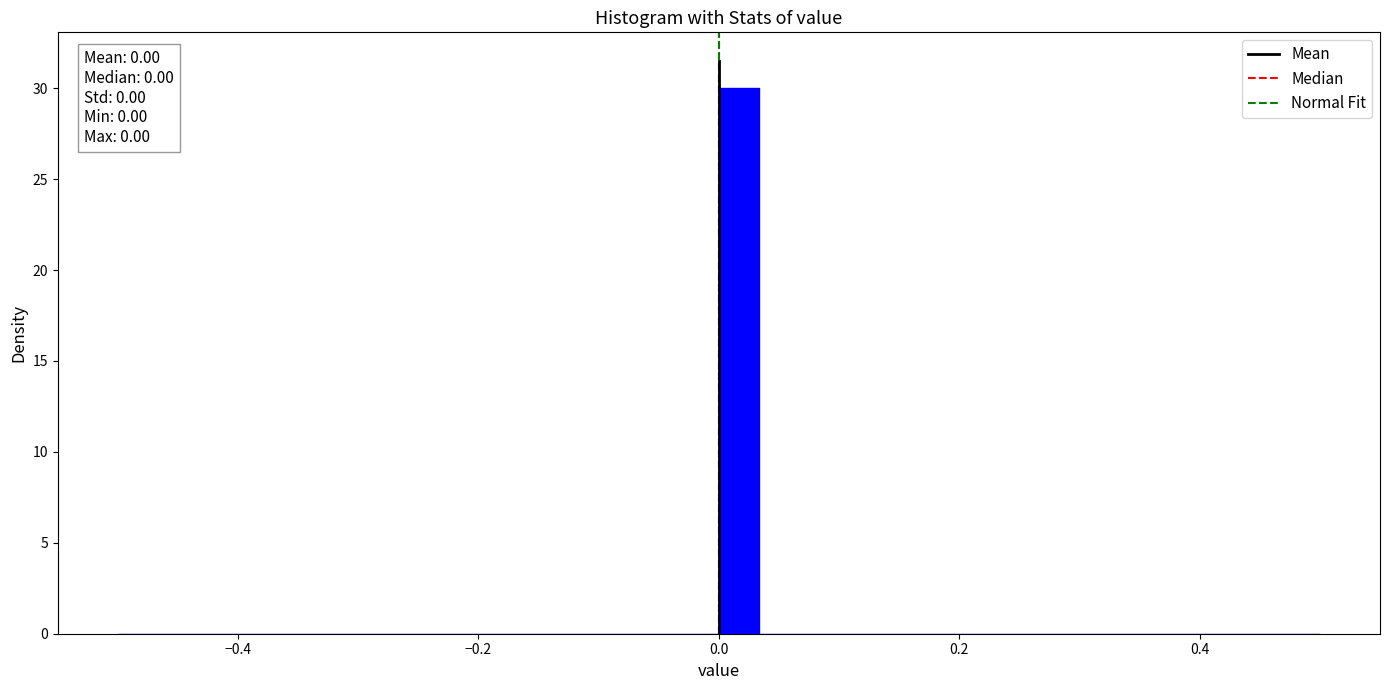

Around what value on the x-axis is the tallest bar? Give the approximate position of its centre, as read against the axis.

0.02